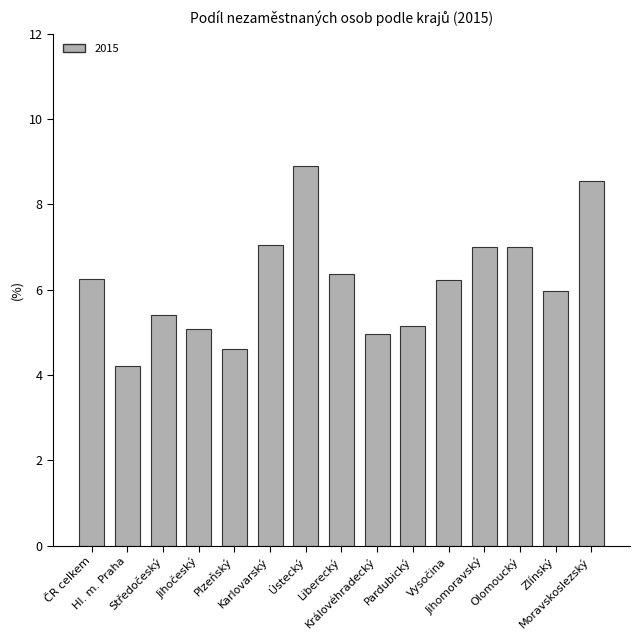

What is the value of the 14th bar from the left?

6.0